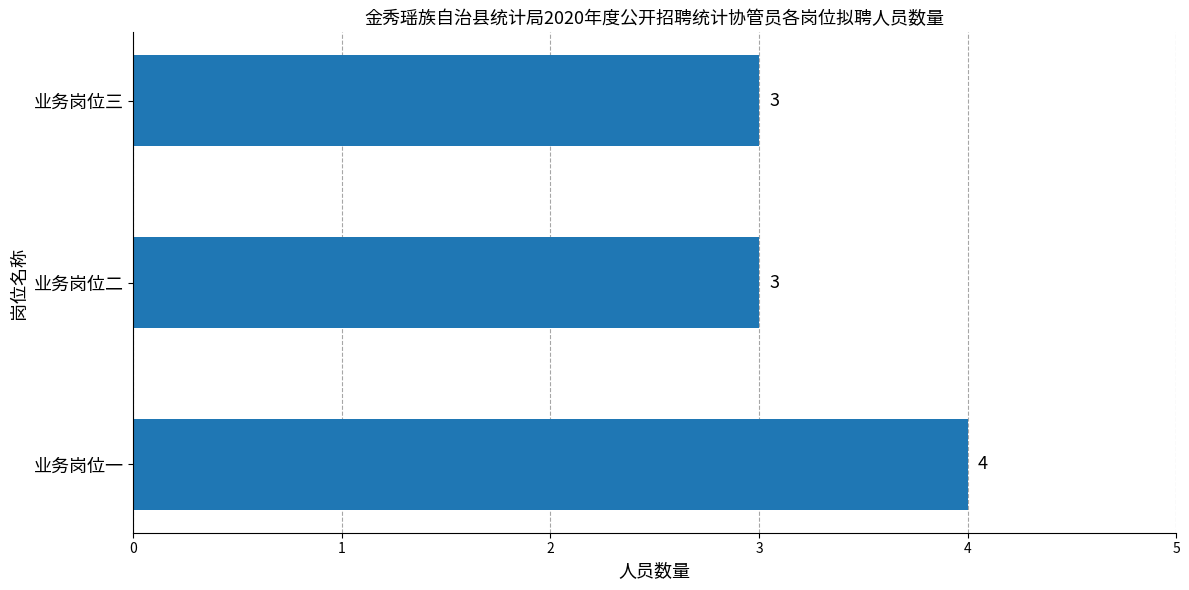

How many data points does each series have?

3